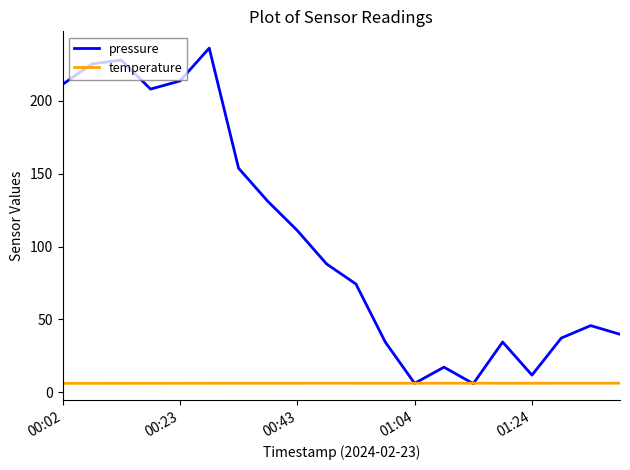

Which series has the widest spread of values?

pressure